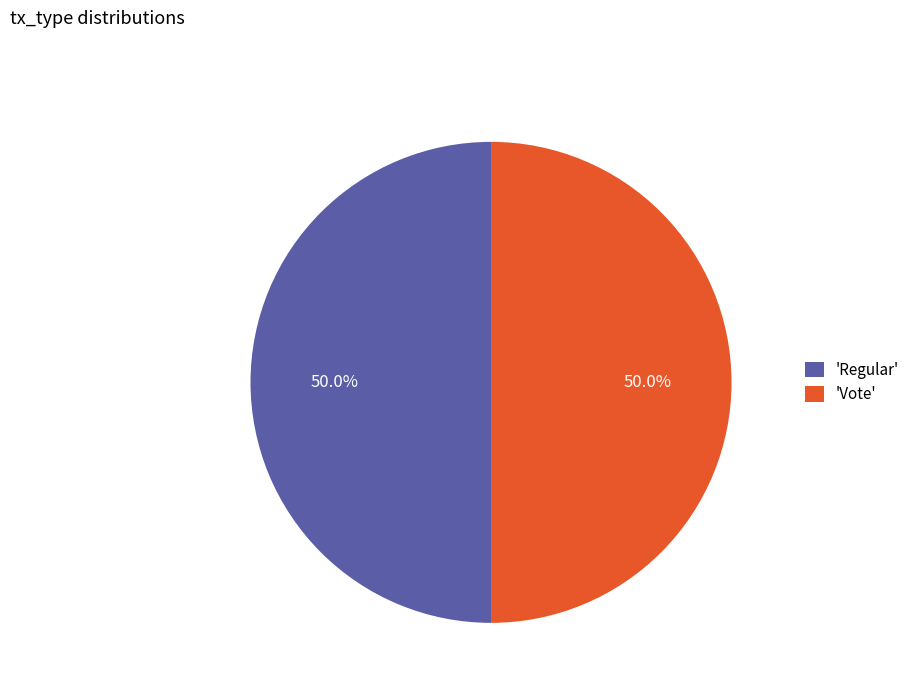

What percentage is NOT represented by 'Vote'?

50.0%